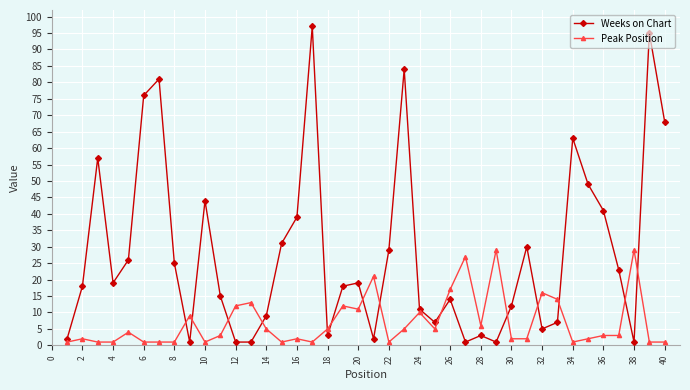

Which series has the widest spread of values?

Weeks on Chart